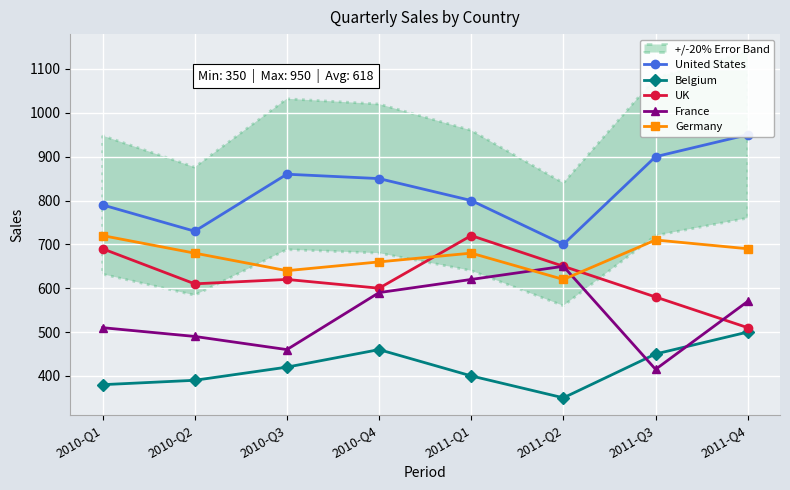

True or false: United States and Germany intersect in this chart.

False